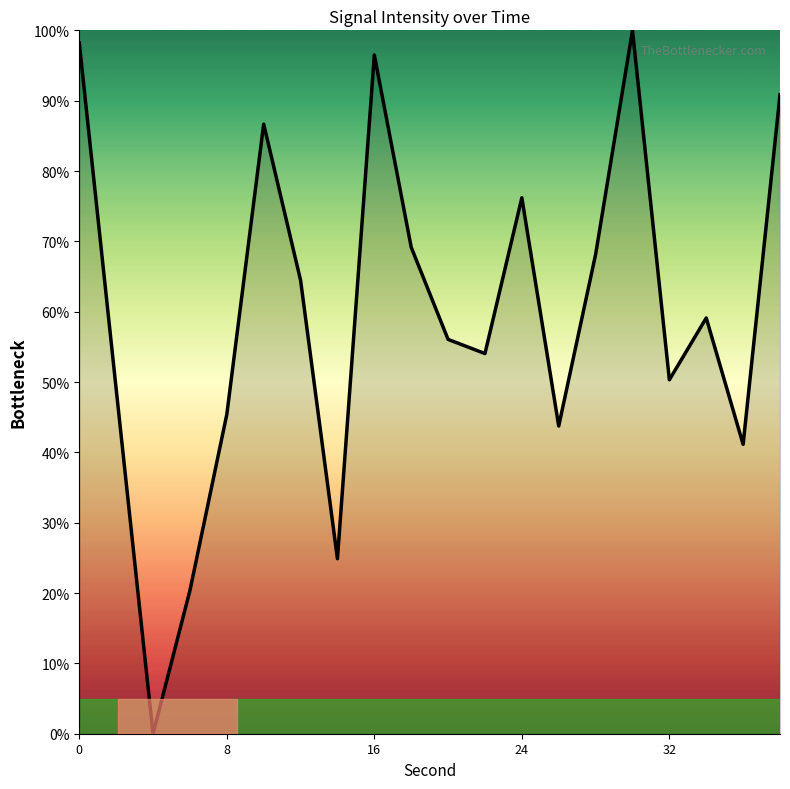

What is the maximum value shown in the chart?

100.0